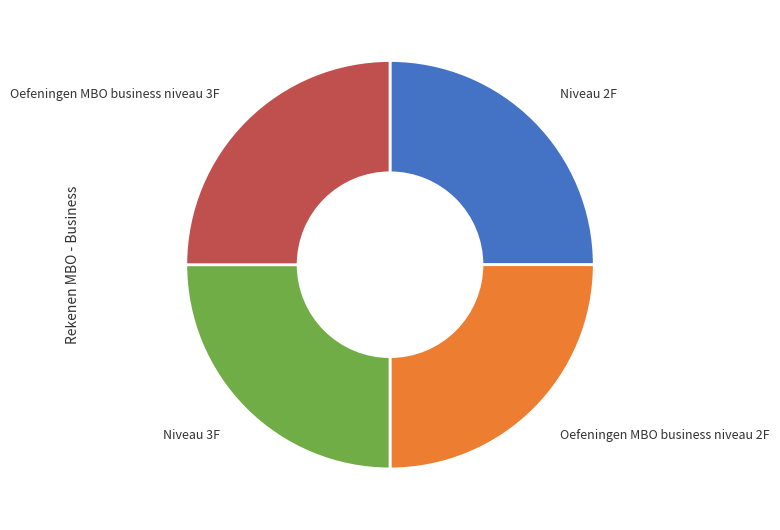

Count the number of slices in the pie.

4